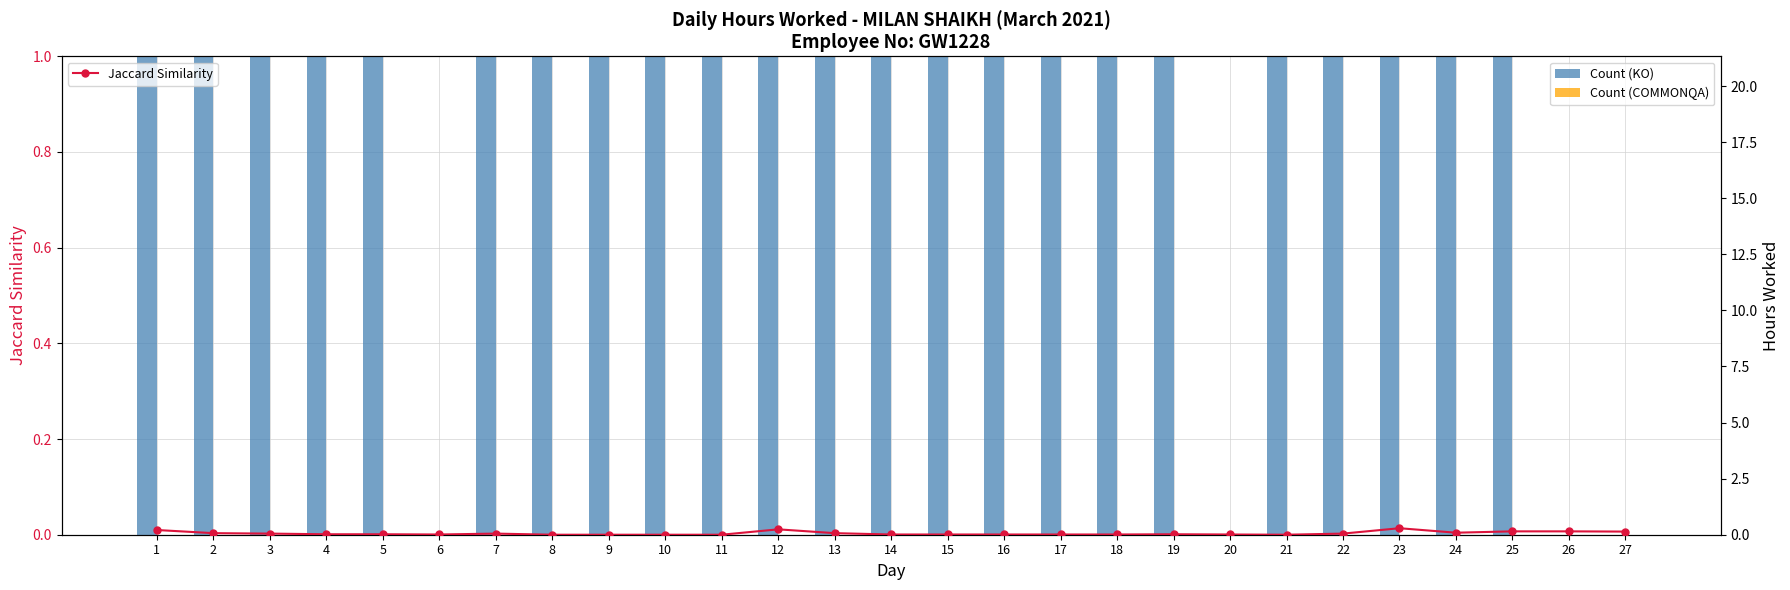

Is it true that Count (COMMONQA) equals 0.0 at 18?

True